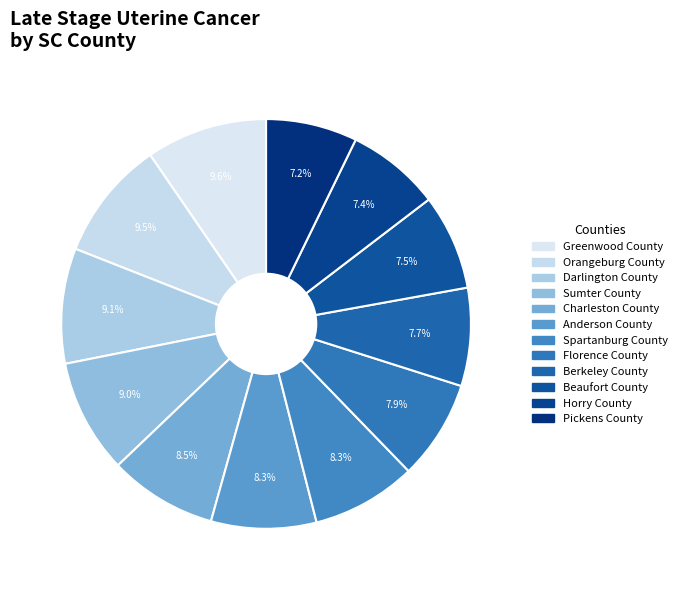

How many segments does this pie chart have?

12